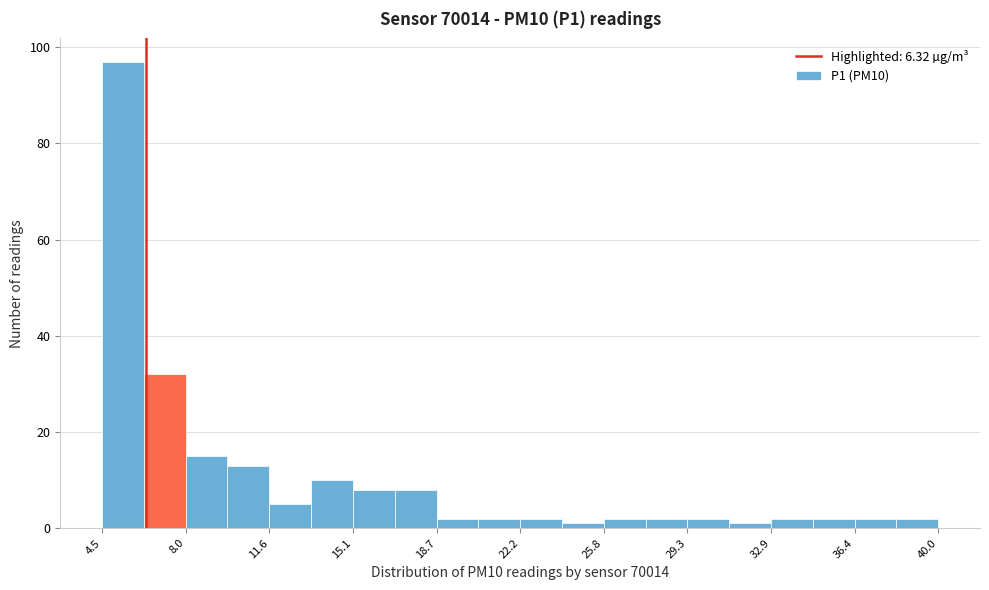

Around what value on the x-axis is the tallest bar? Give the approximate position of its centre, as read against the axis.

5.5